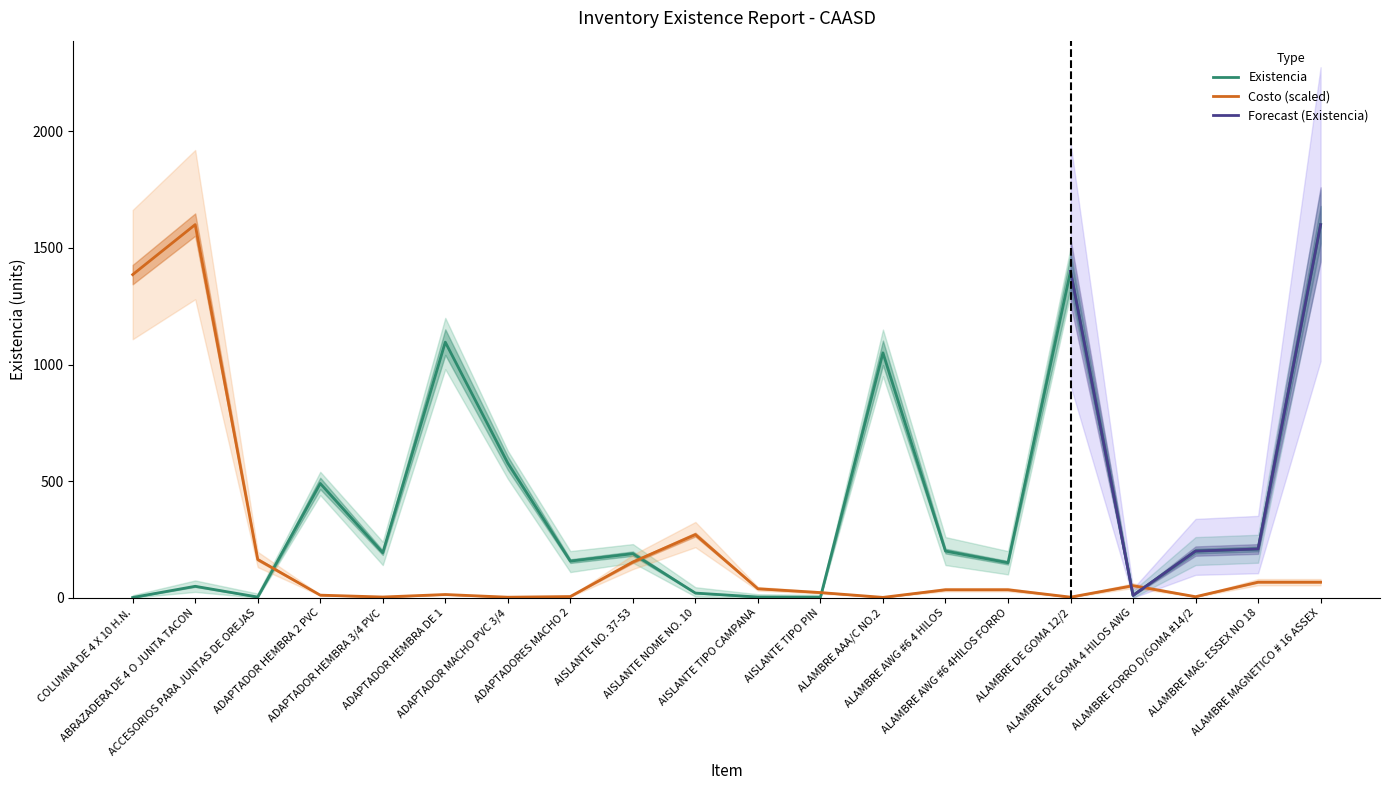

True or false: Costo has more than 1 interior local peaks.

True